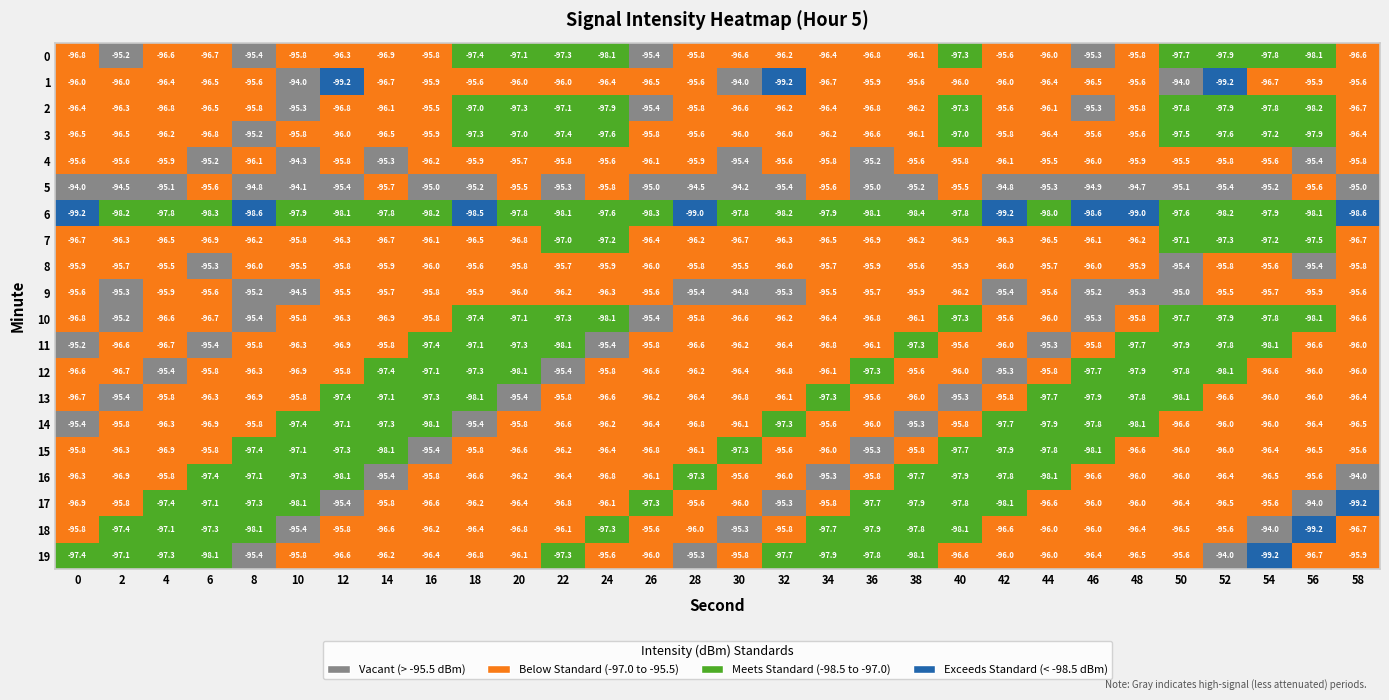

True or false: 14 has a value of -96.1 at 30.

True